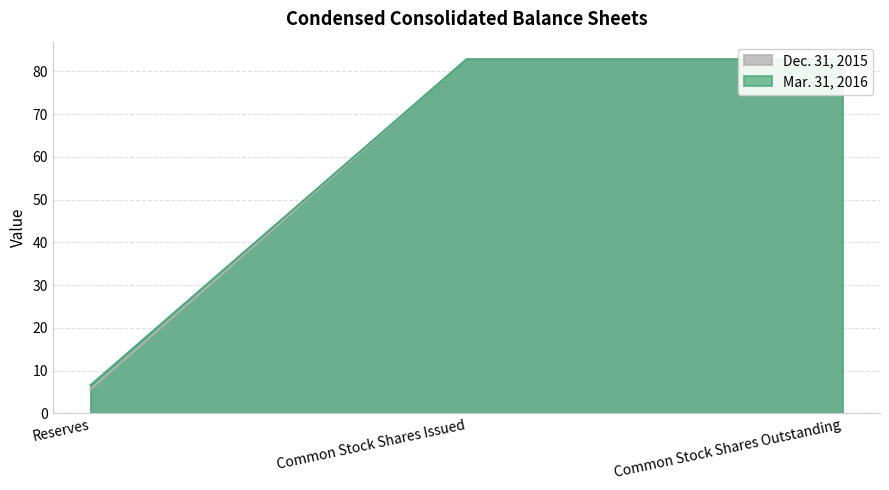

How many lines are shown in the chart?

2